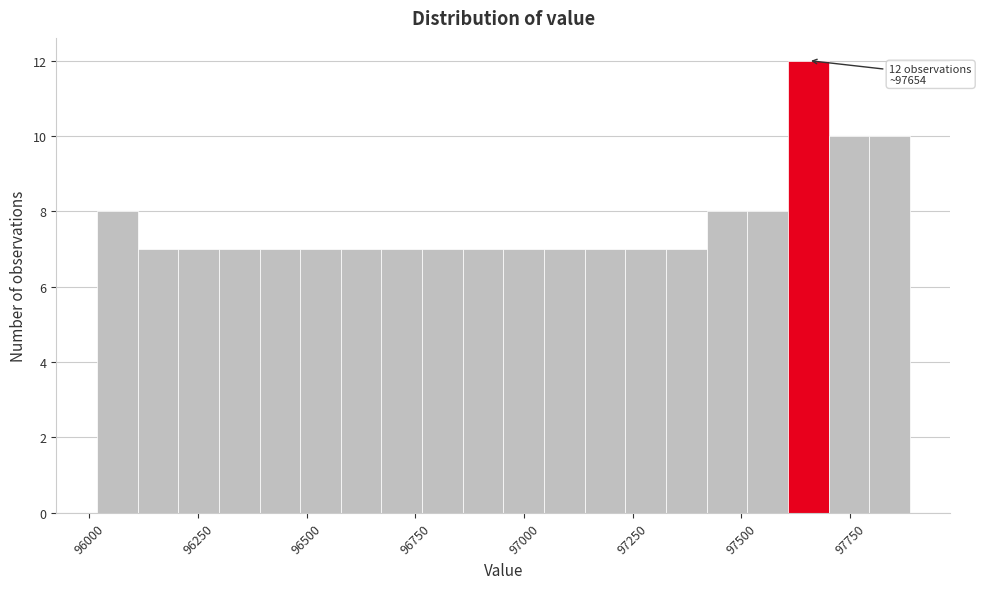

Read against the x-axis, roughly where is the centre of the tallest bar?

97650